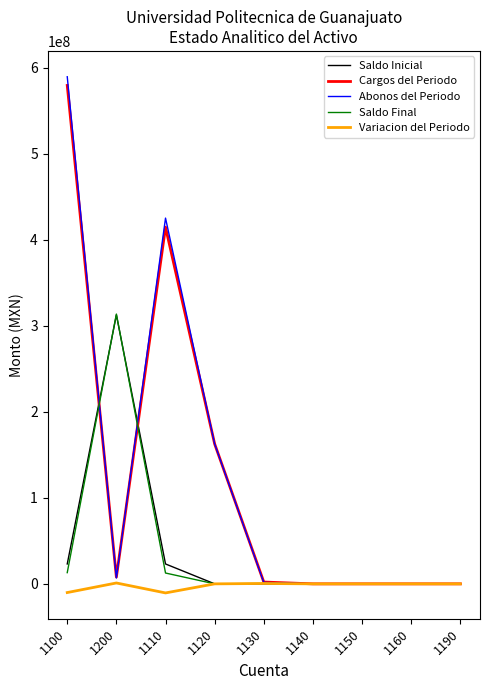

At which category is the sum across all series the highest?

1100